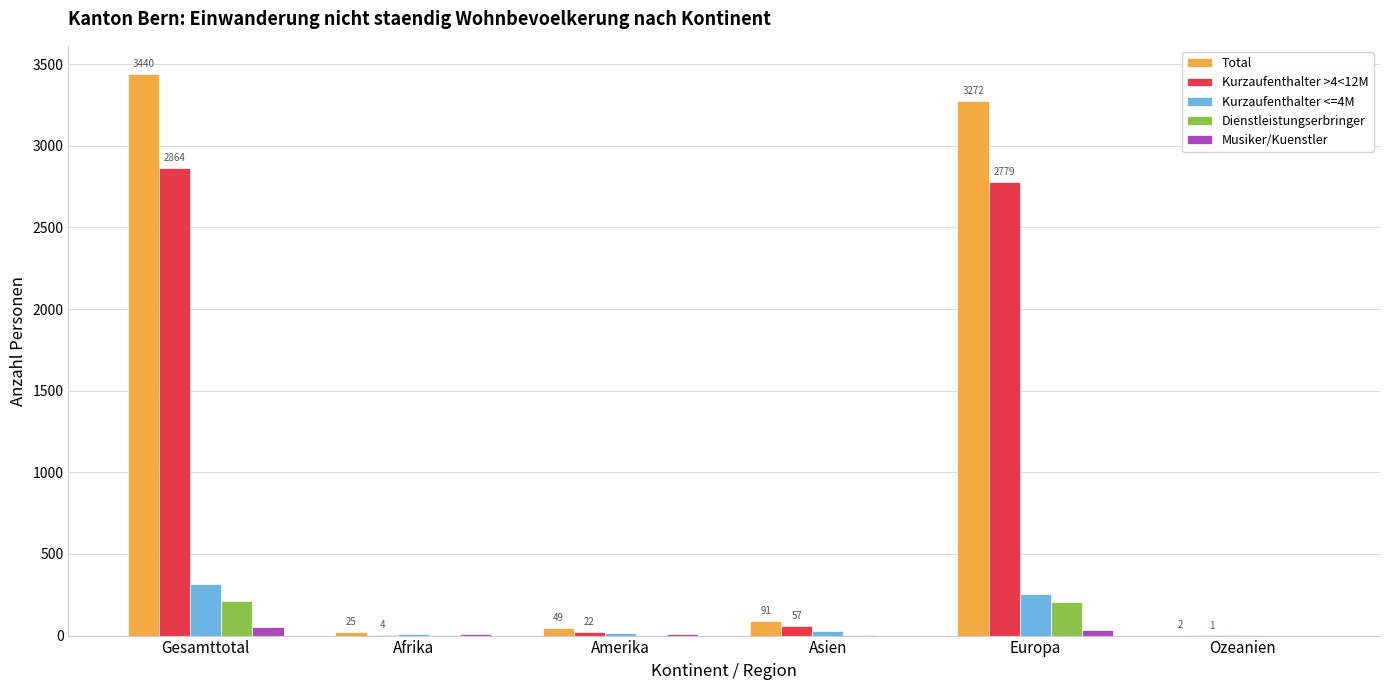

Is the value of Total at Afrika greater than the value of Kurzaufenthalter <=4M at Europa?

No